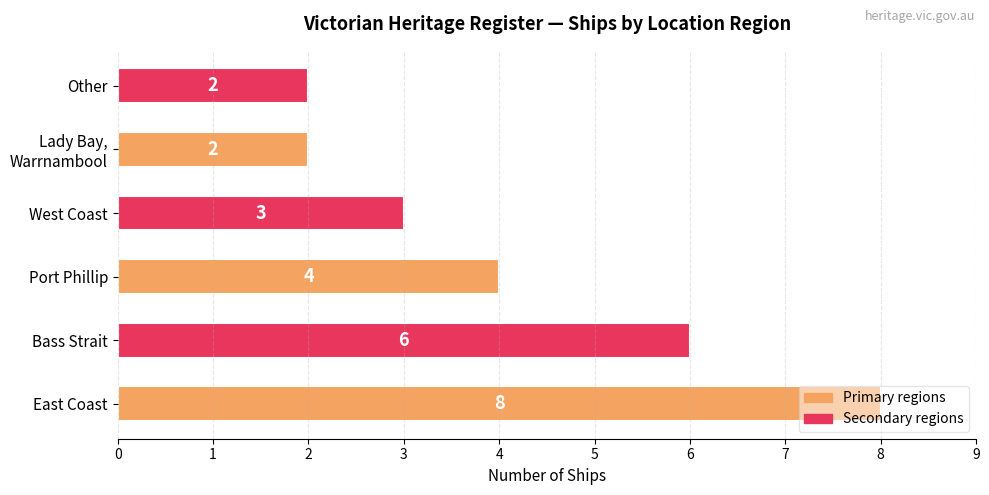

How many categories are shown in the chart?

6